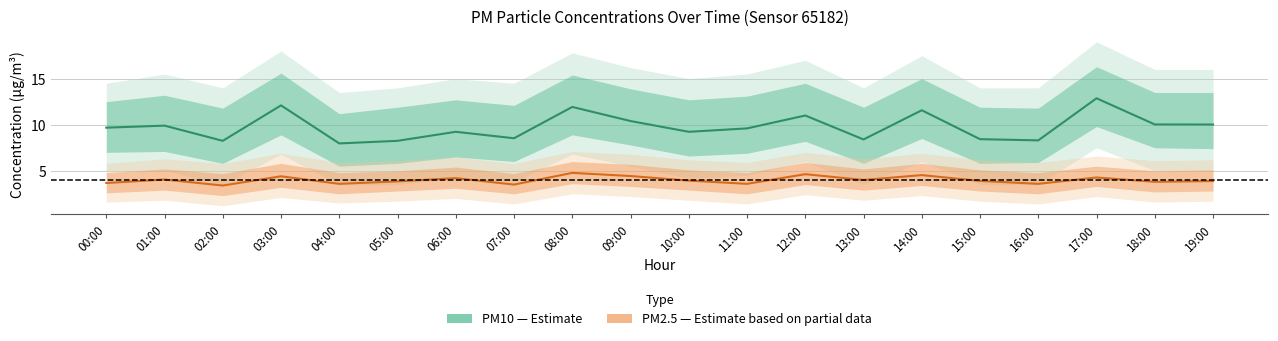

True or false: P2 and P1 intersect in this chart.

False